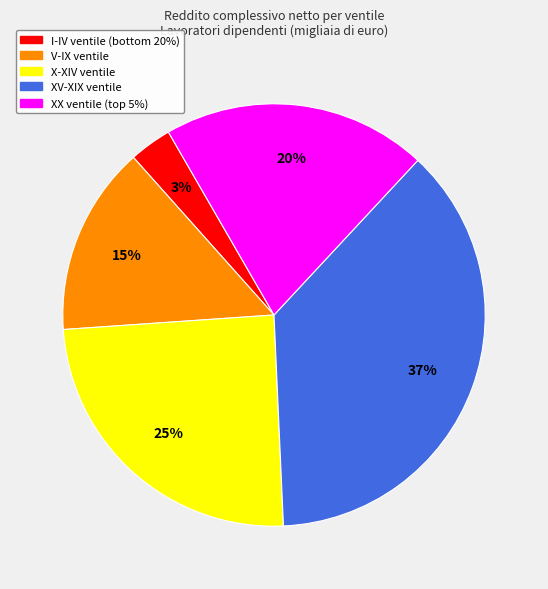

To the nearest percent, what is the average slice percentage?

20%